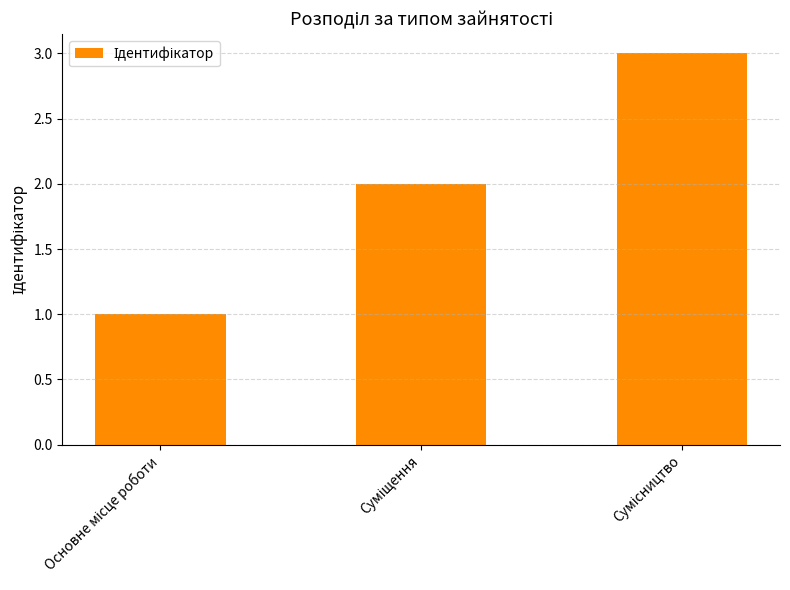

What is the greatest value displayed?

3